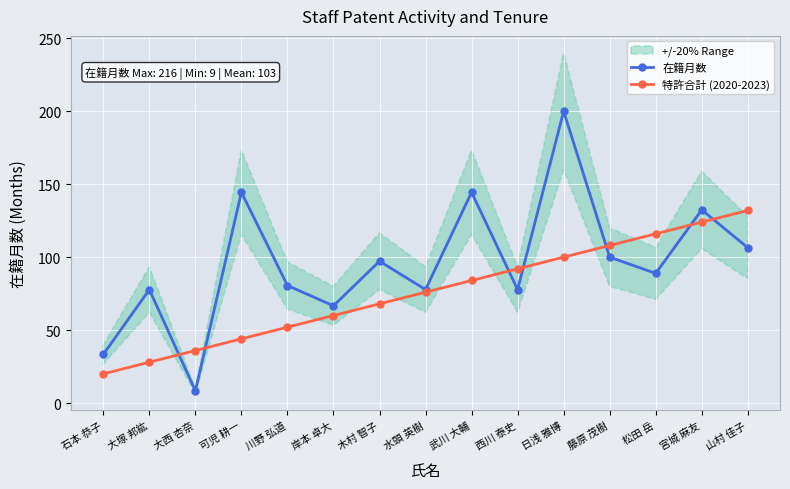

What is the difference between the maximum and minimum values in the 特許合計 (2020-2023) series?

112.0